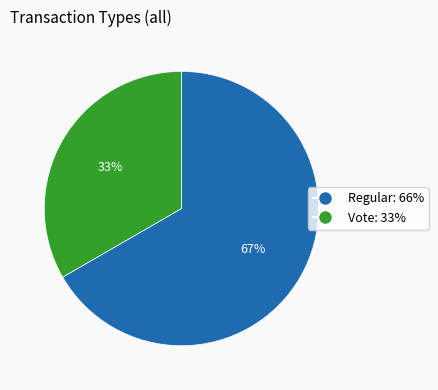

Count the number of slices in the pie.

2